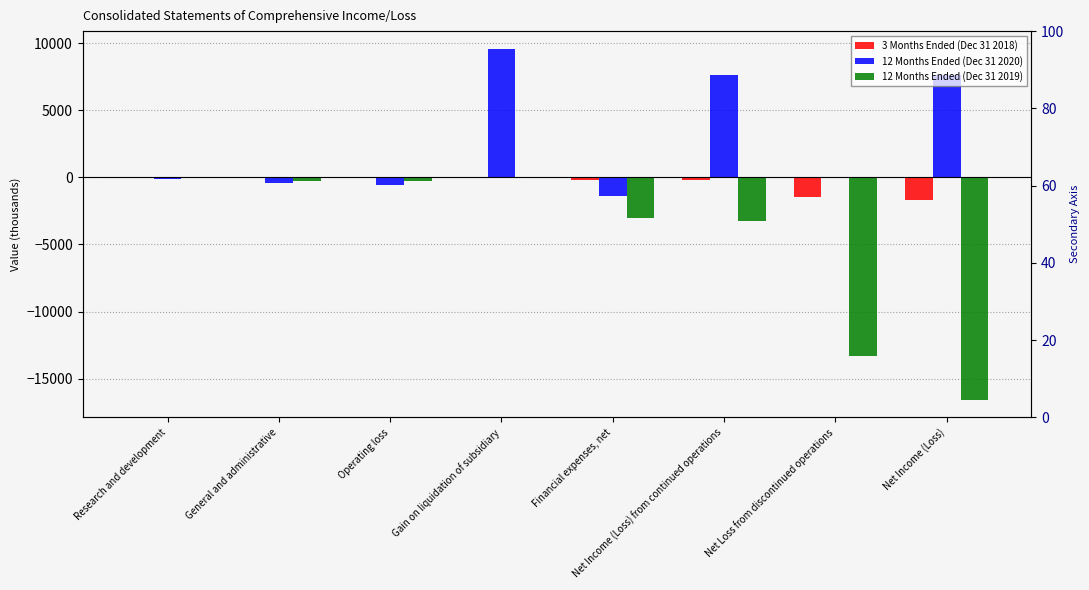

Reading left to right, list all the values displayed in this chart.

3 Months Ended (Dec 31 2018): 0	-27	-27	0	-188	-215	-1493	-1708
12 Months Ended (Dec 31 2020): -107	-456	-563	9593	-1388	7642	0	7642
12 Months Ended (Dec 31 2019): 0	-273	-273	0	-3004	-3277	-13301	-16578